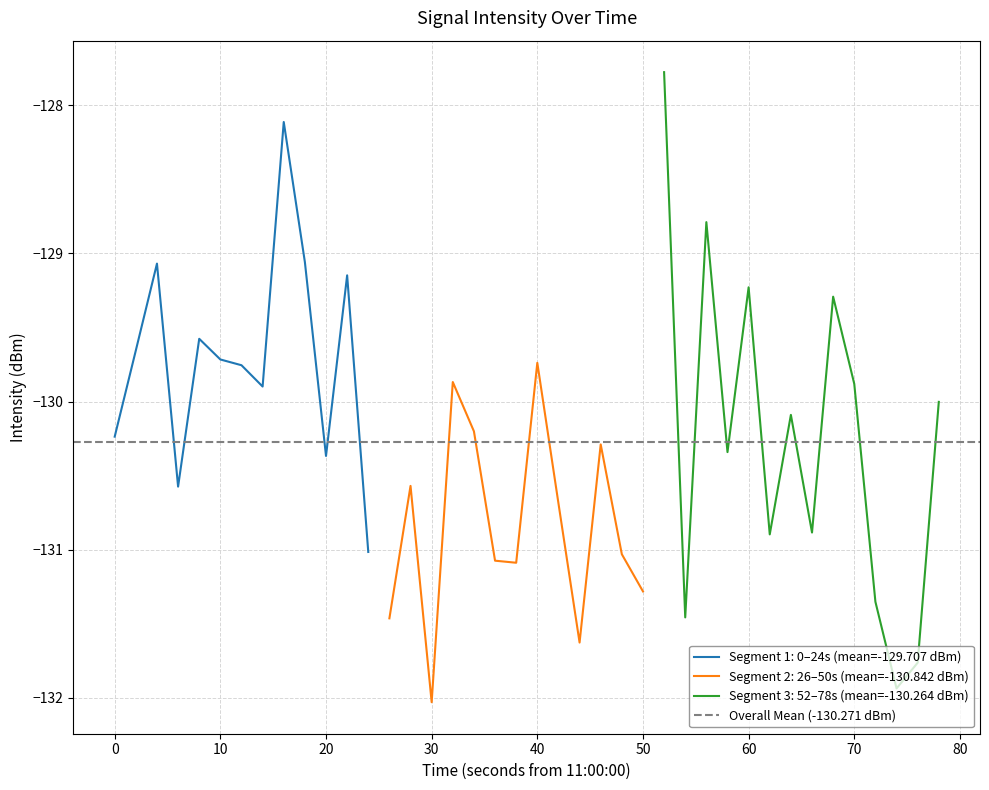

What is the difference between the maximum and minimum values?

4.3